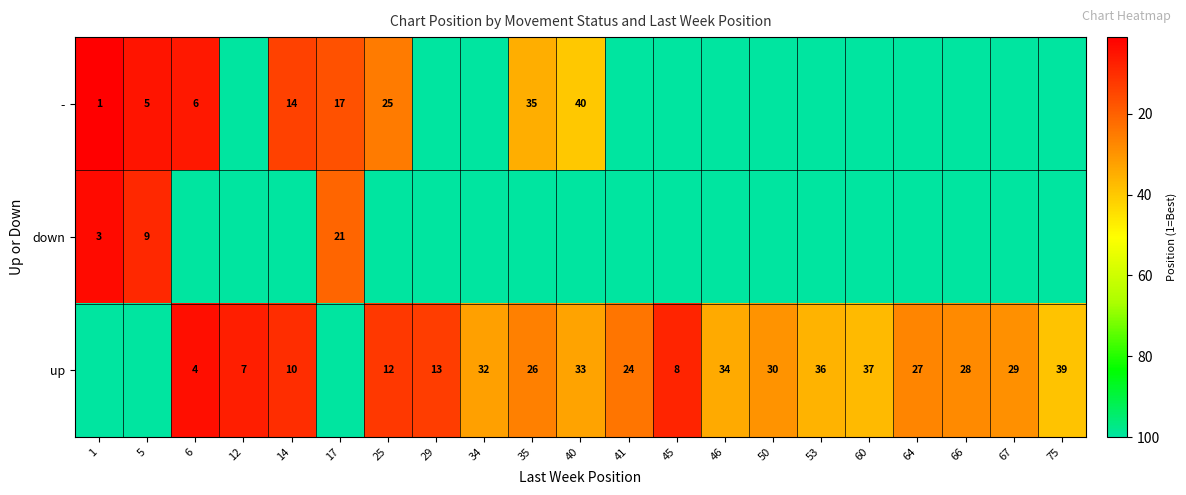

Is it true that up equals 59 at 60?

False